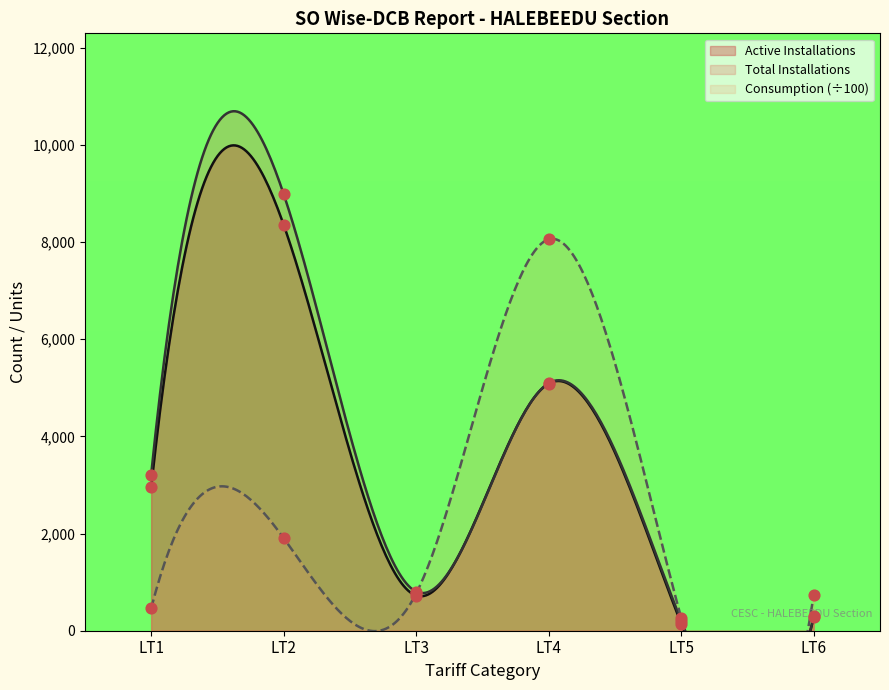

Which series contains the highest Y value?

Total Installations